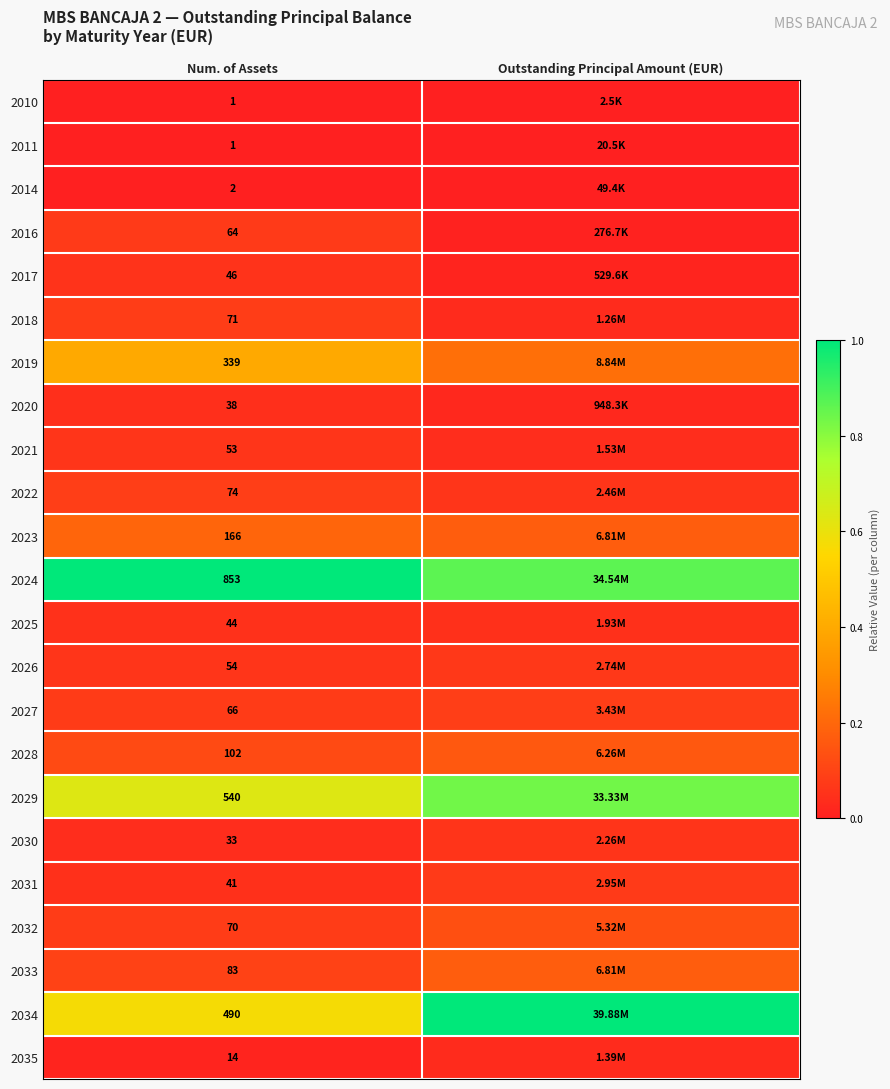

How many 2032 values are between 0 and 1?

2